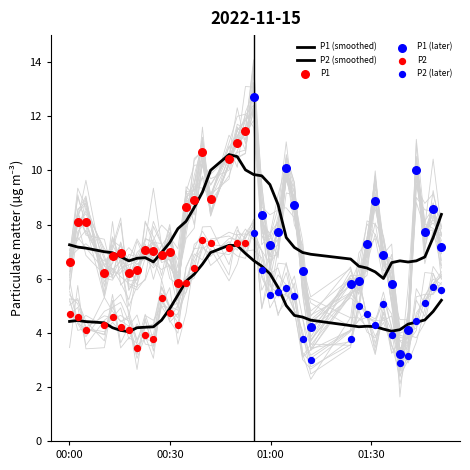

Is the value of P1 at 28 greater than the value of P2 at 4?

Yes